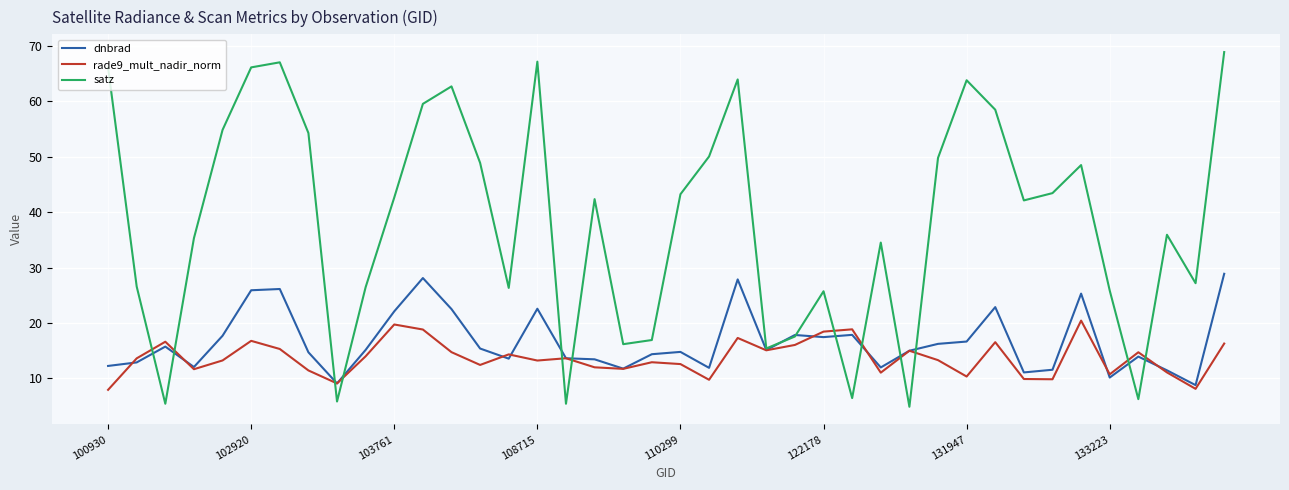

List the series in order of their peak value, lowest first.

rade9_mult_nadir_norm, dnbrad, satz